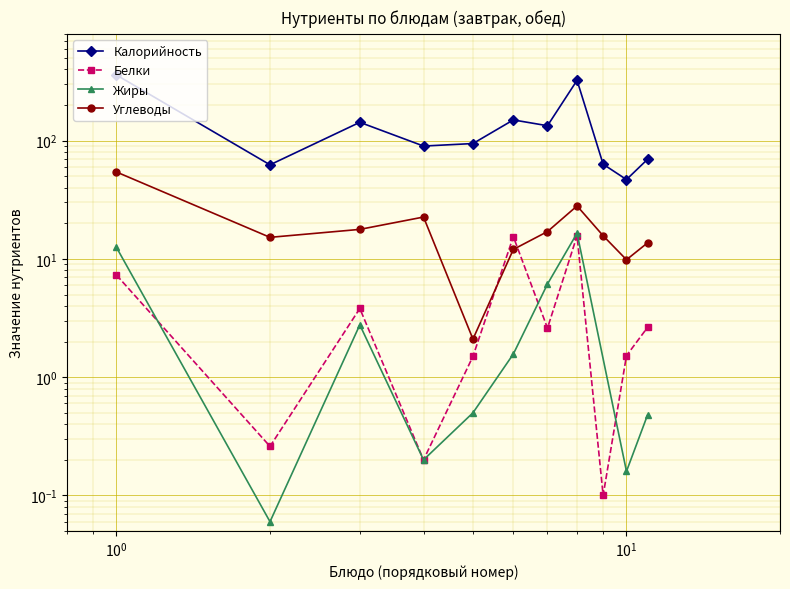

What is the value of the Углеводы point at the 3rd from the left?

17.8